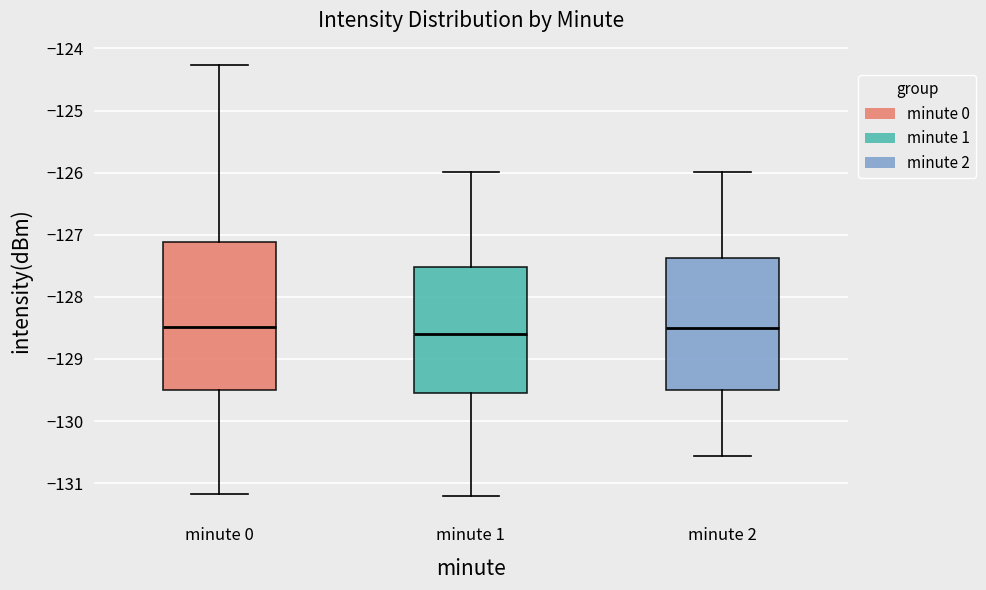

Comparing the boxes themselves (not the whiskers), which one is the tallest?

minute 0